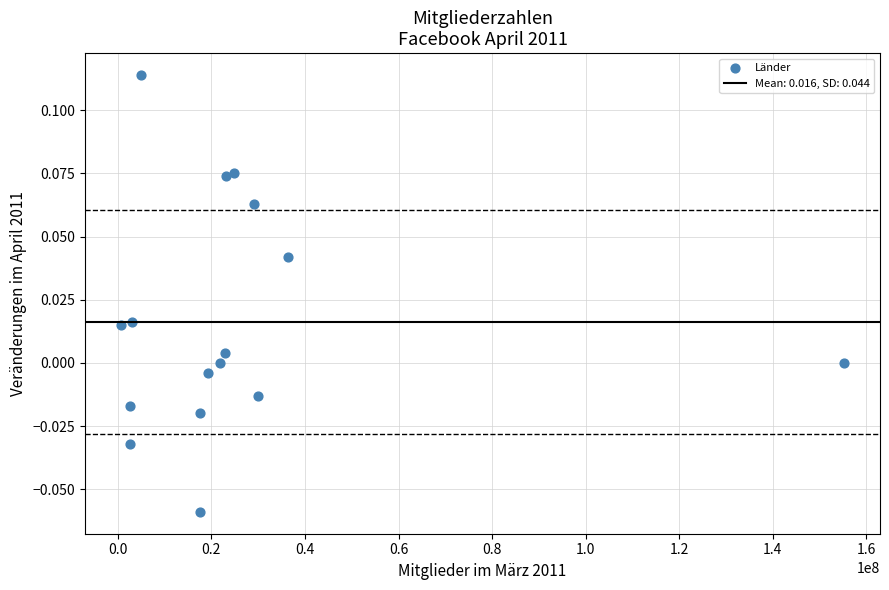

What is the range of X values (max minus min)?

154520000.0